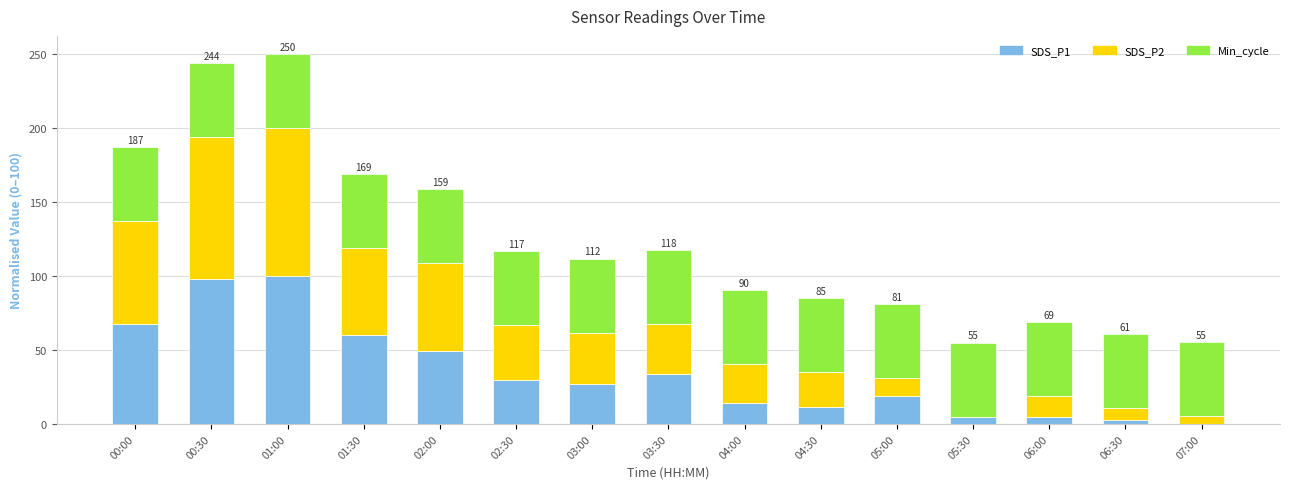

What is the sum of all SDS_P1 values?

524.3